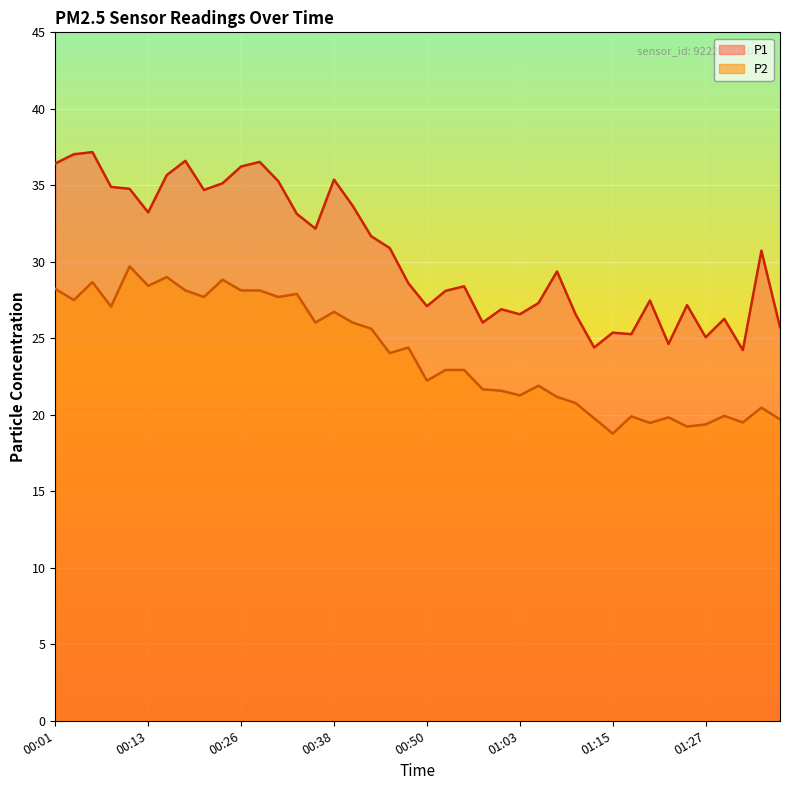

Reading right to left, list all the values displayed in this chart.

P1: 25.7	30.7	24.2	26.3	25.1	27.2	24.6	27.5	25.3	25.4	24.4	26.6	29.4	27.3	26.6	26.9	26.0	28.4	28.1	27.1	28.6	30.9	31.7	33.7	35.4	32.2	33.1	35.3	36.5	36.2	35.1	34.7	36.6	35.7	33.2	34.8	34.9	37.2	37.0	36.4
P2: 19.7	20.5	19.5	19.9	19.4	19.2	19.8	19.5	19.9	18.8	19.8	20.8	21.2	21.9	21.3	21.6	21.7	22.9	22.9	22.2	24.4	24.0	25.6	26.0	26.7	26.0	27.9	27.7	28.1	28.1	28.8	27.7	28.1	29.0	28.4	29.7	27.1	28.7	27.5	28.2